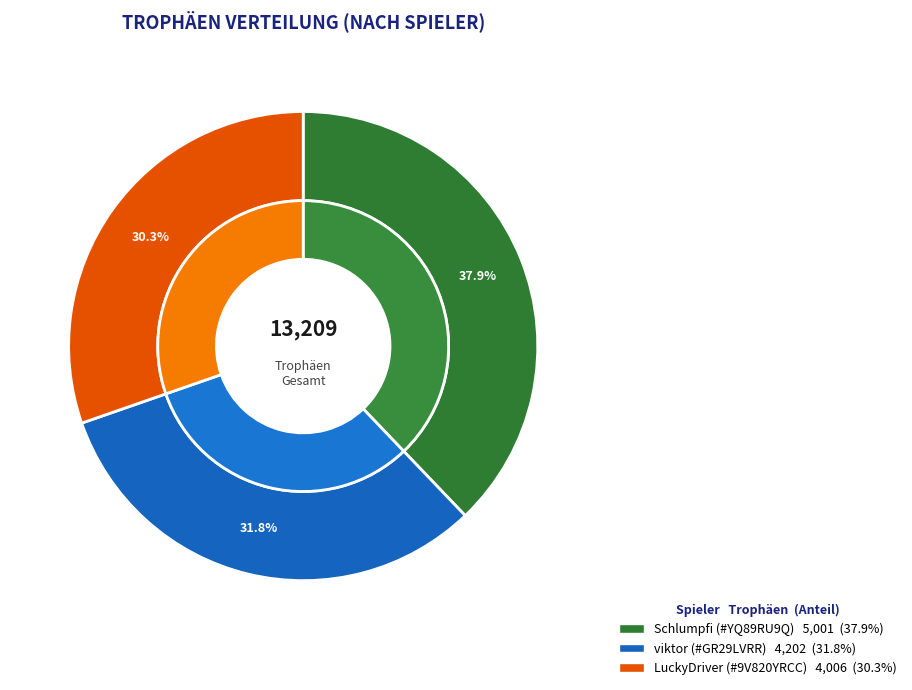

Which slice is the largest?

Schlumpfi (#YQ89RU9Q)